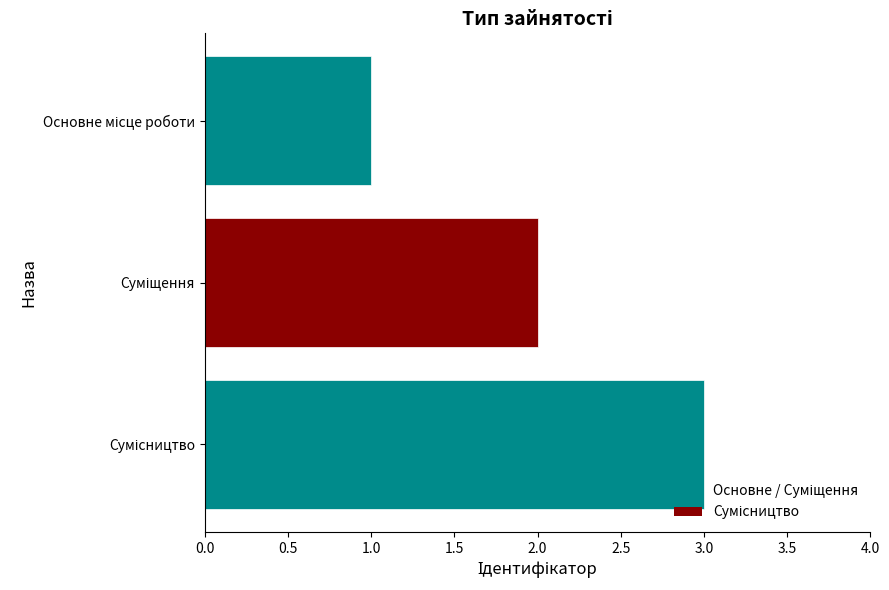

What is the maximum value shown in the chart?

3